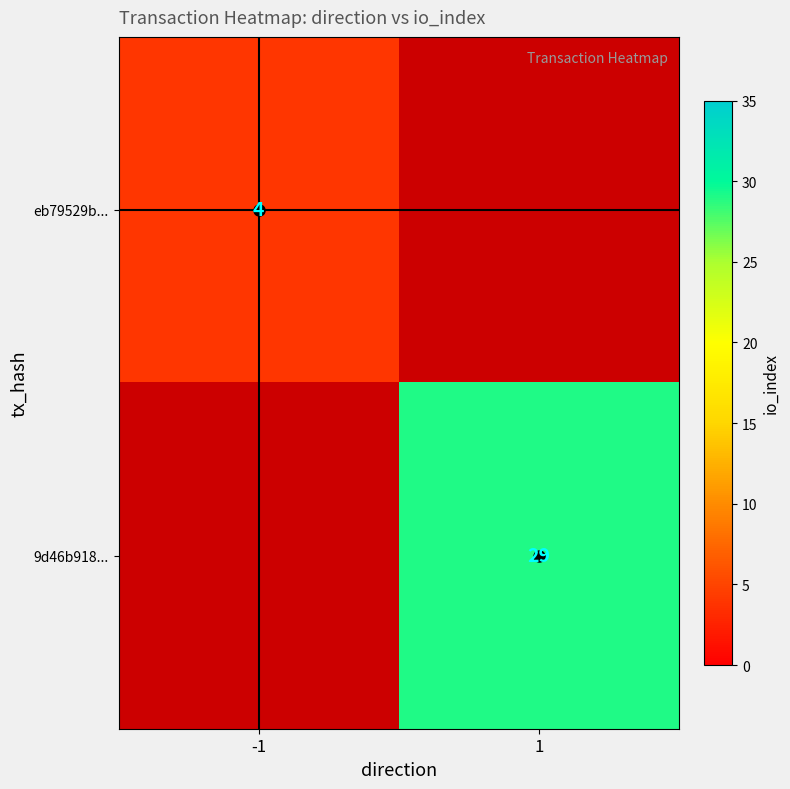

Is the value of eb79529b... at -1 greater than the value of 9d46b918... at 1?

No